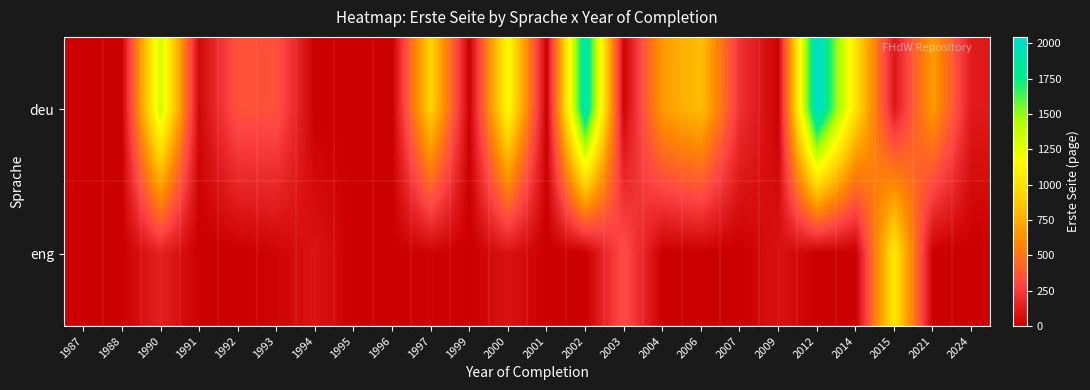

At which category is the sum across all series the highest?

2012